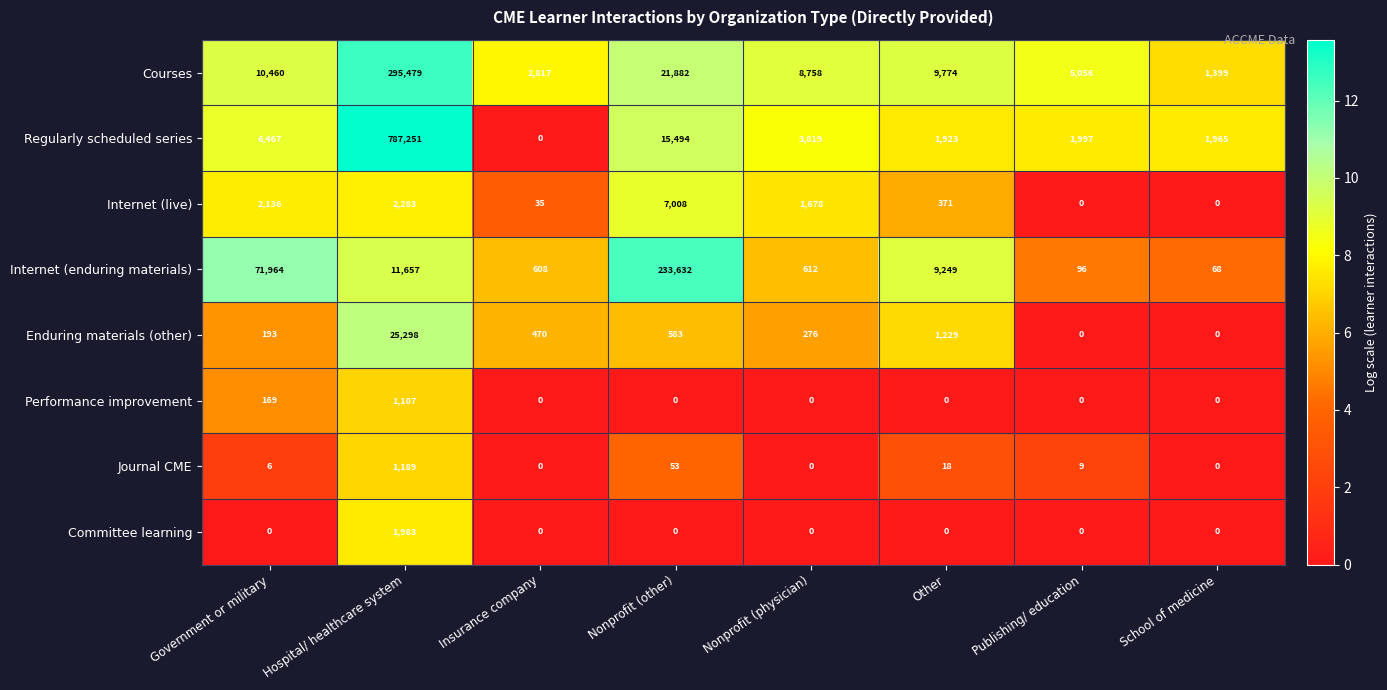

Where is Internet (enduring materials) nearest to the value 116850?

Government or military